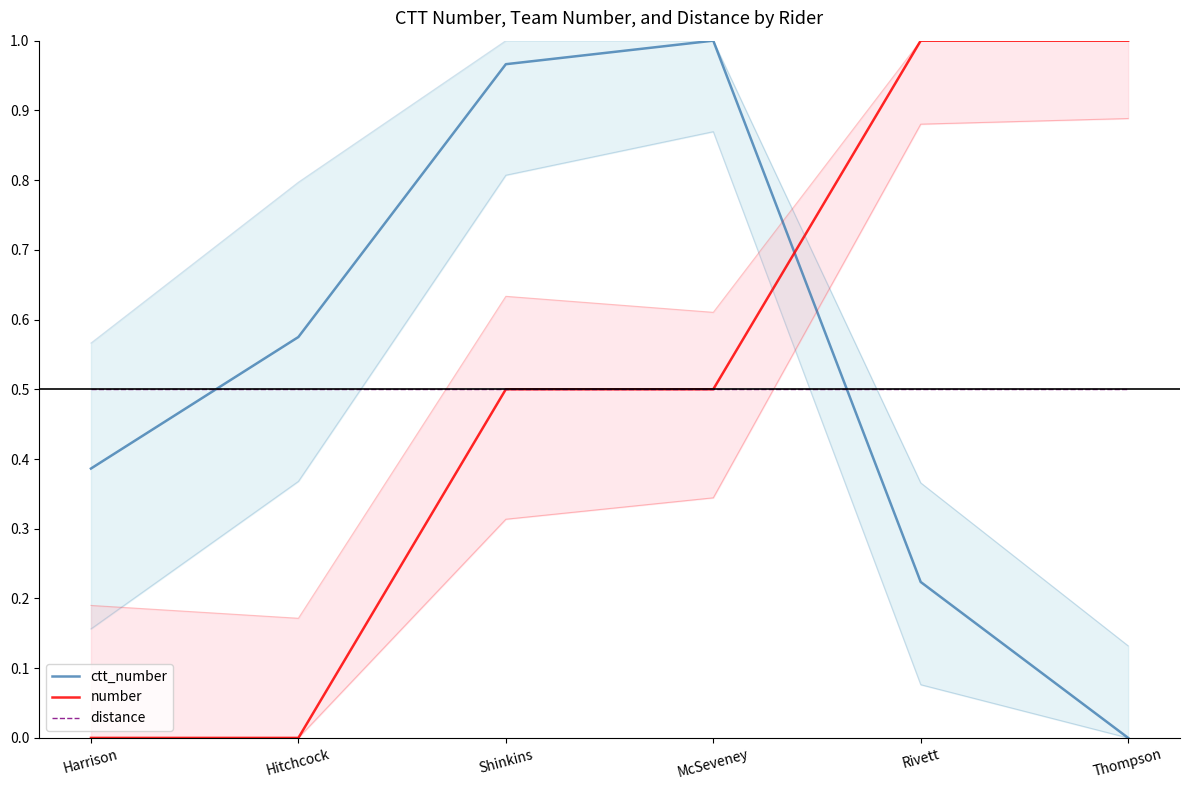

True or false: ctt_number has a value of 1.0 at Hitchcock.

False